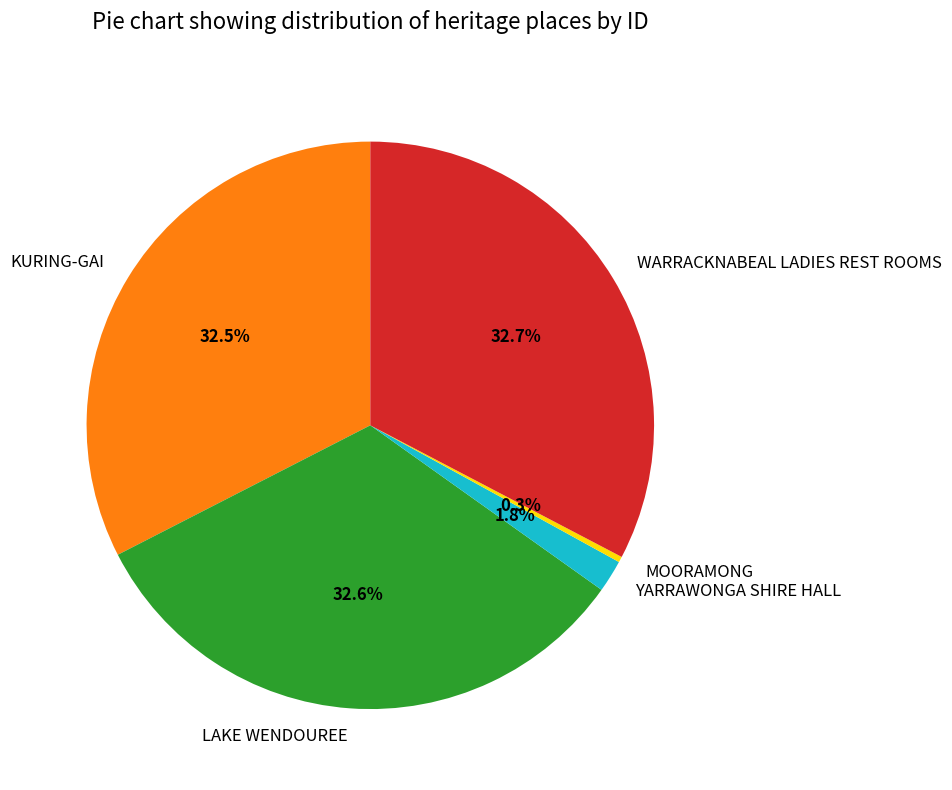

What is the ratio of the value at KURING-GAI to the value at MOORAMONG?

100.6